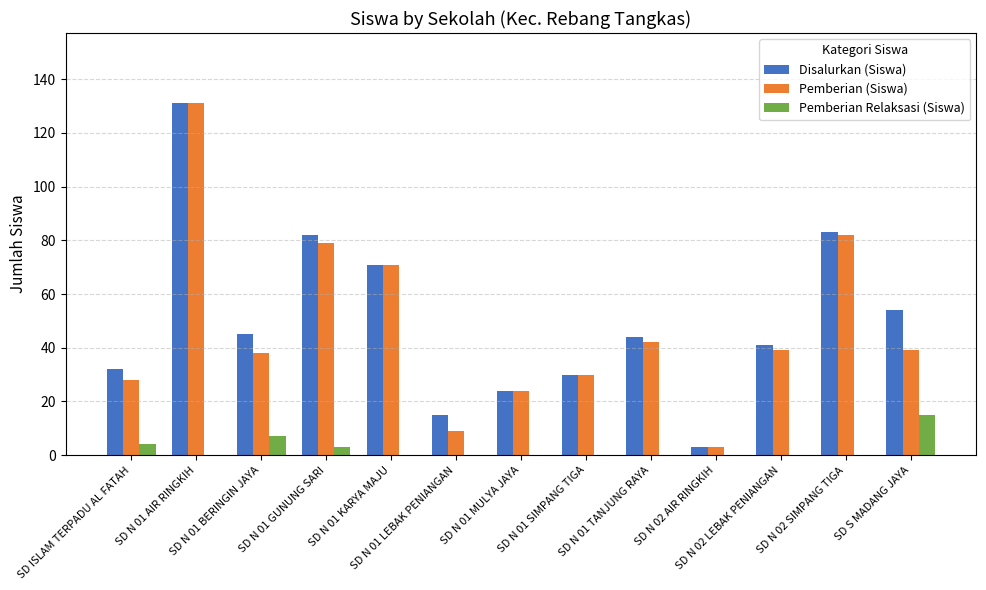

How many groups of bars are there?

13